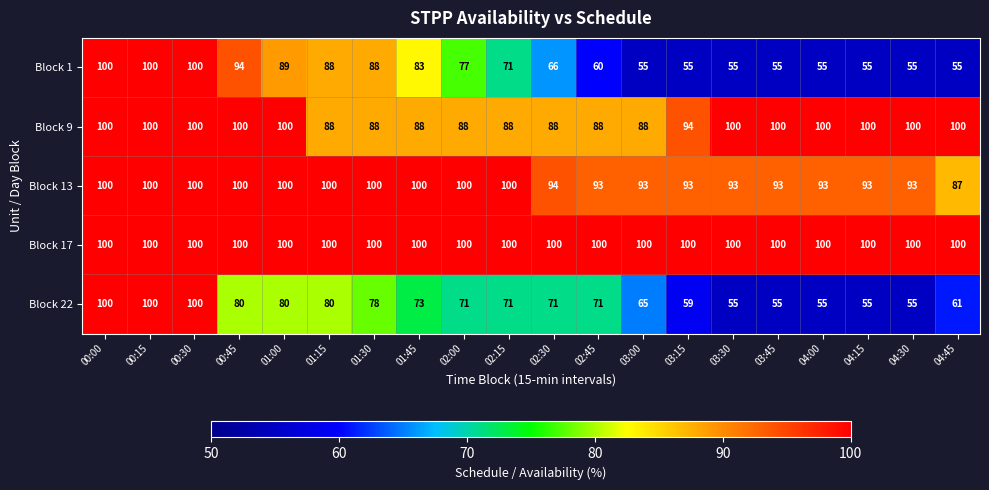

What is the minimum value shown in the chart?

55